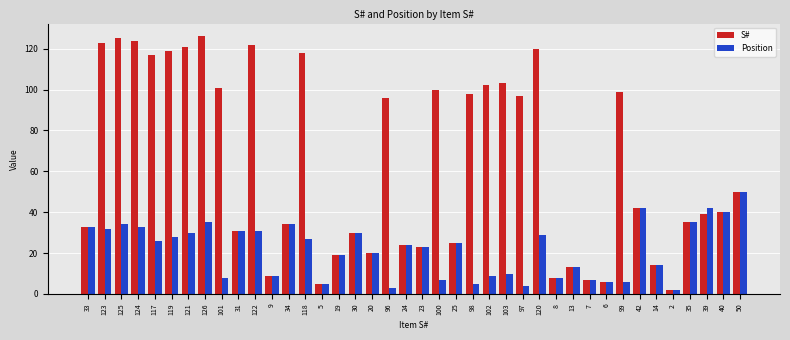

What is the average value of the Position series?

22